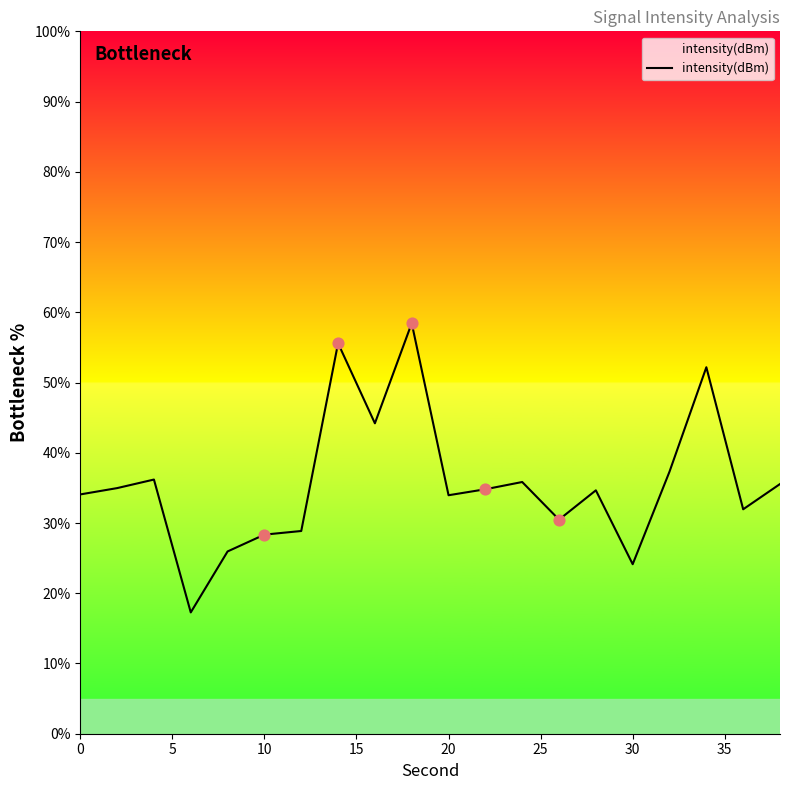

What is the difference between the maximum and minimum values?

41.2